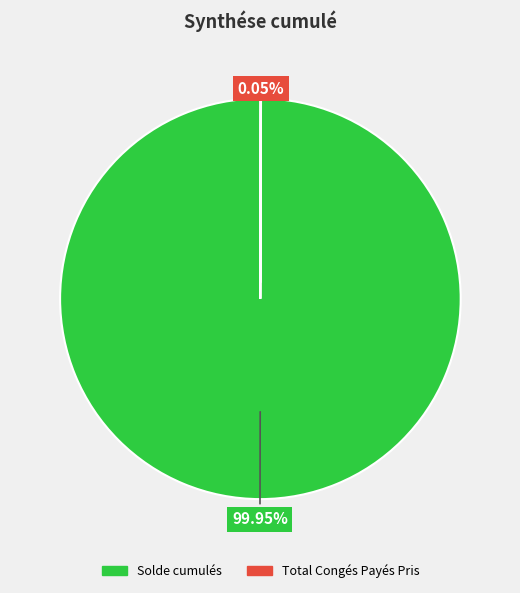

Is there any slice that represents more than half of the pie?

Yes